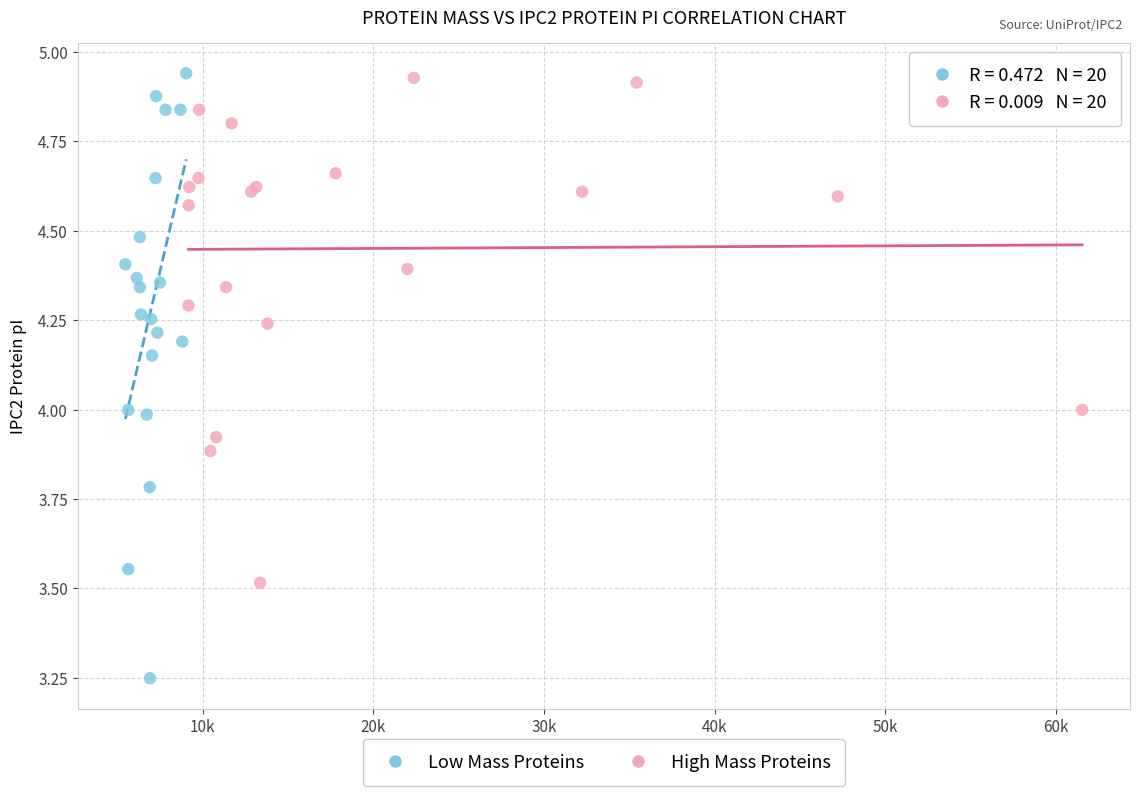

Which series reaches the minimum Y coordinate?

Low Mass Proteins